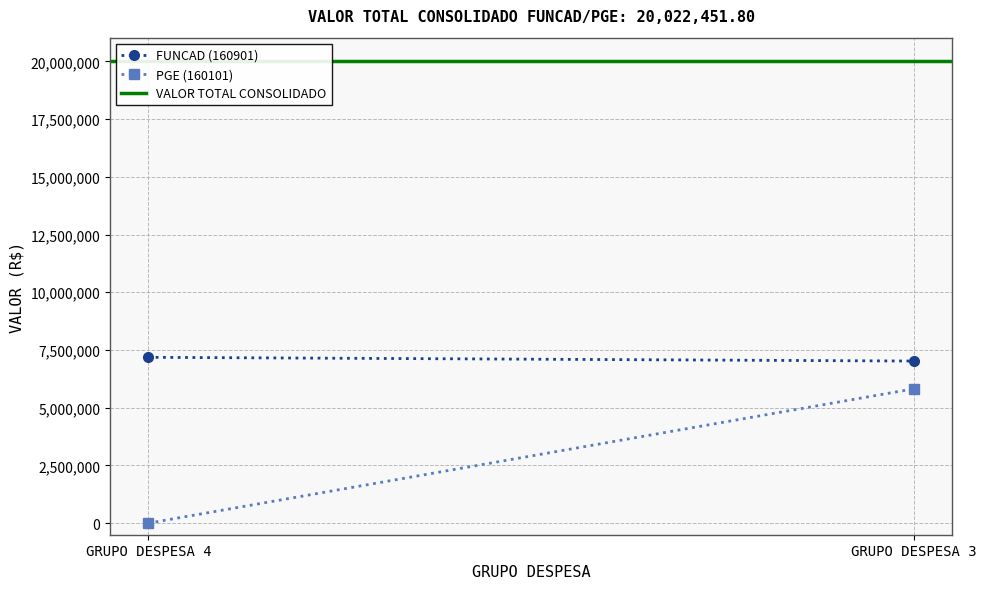

Which has a higher value, GRUPO DESPESA 3 or GRUPO DESPESA 4?

GRUPO DESPESA 4